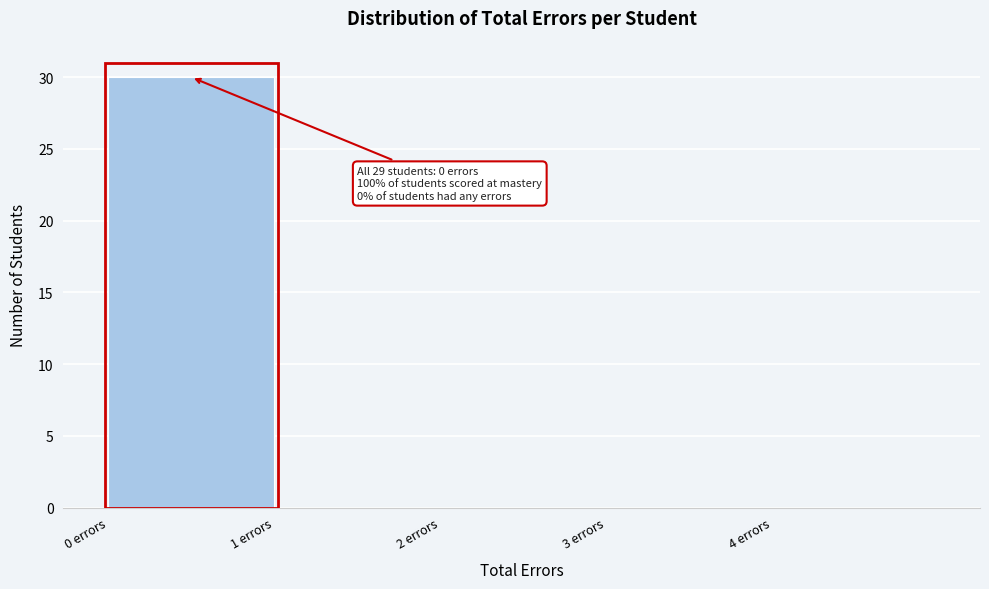

Over which range of the x-axis is the bar tallest?

0 to 1